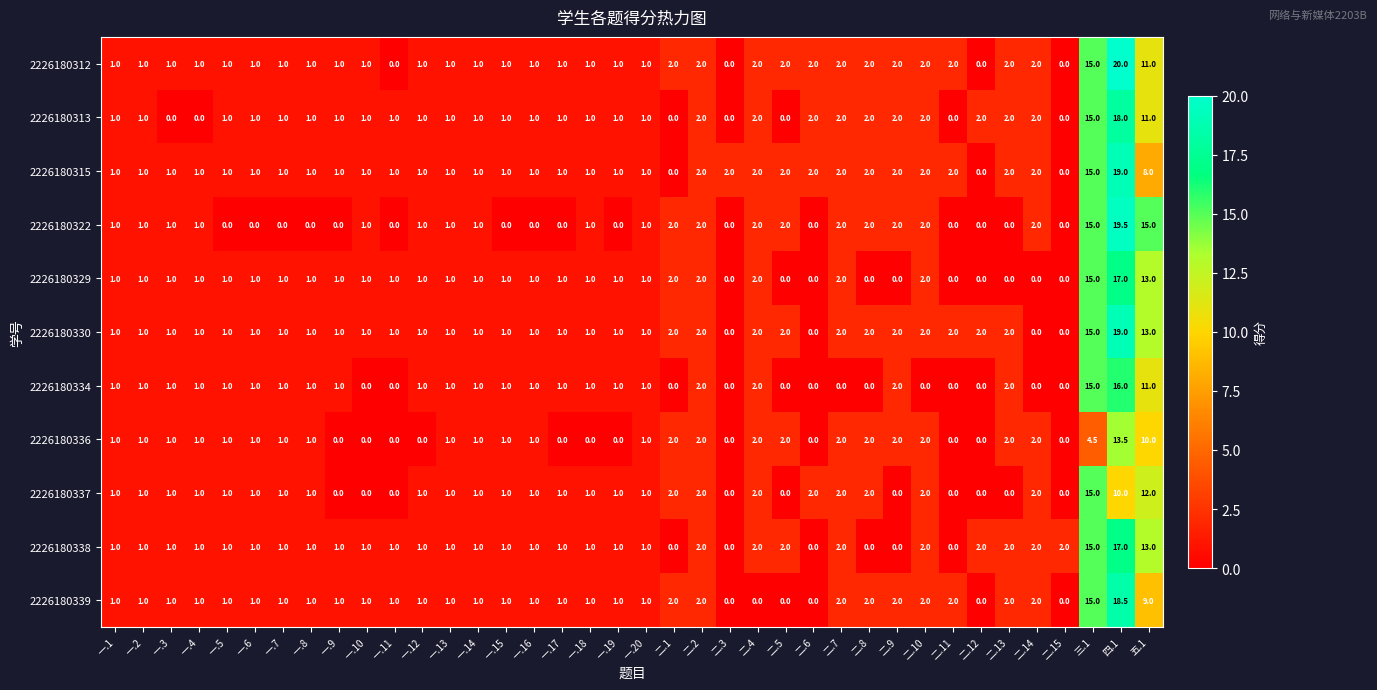

What is the sum of all 2226180315 values?

86.0